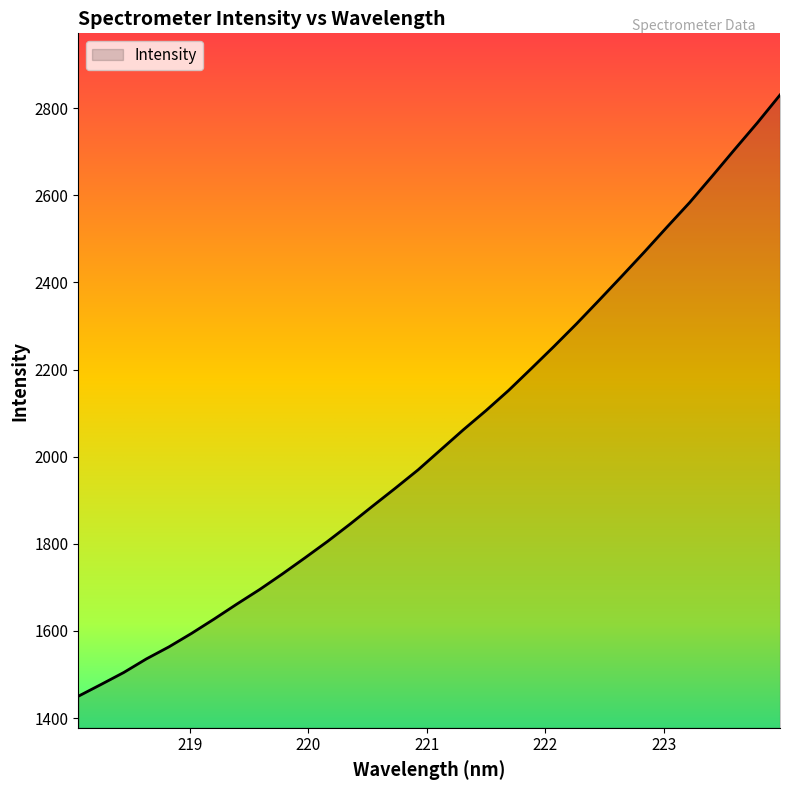

How many lines are shown in the chart?

1